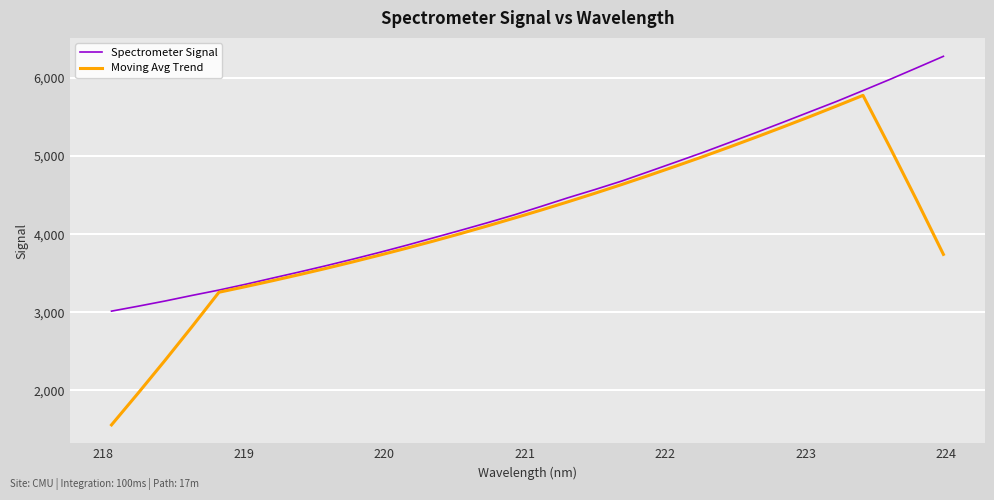

Which series has the largest range (max minus min)?

Moving Avg Trend